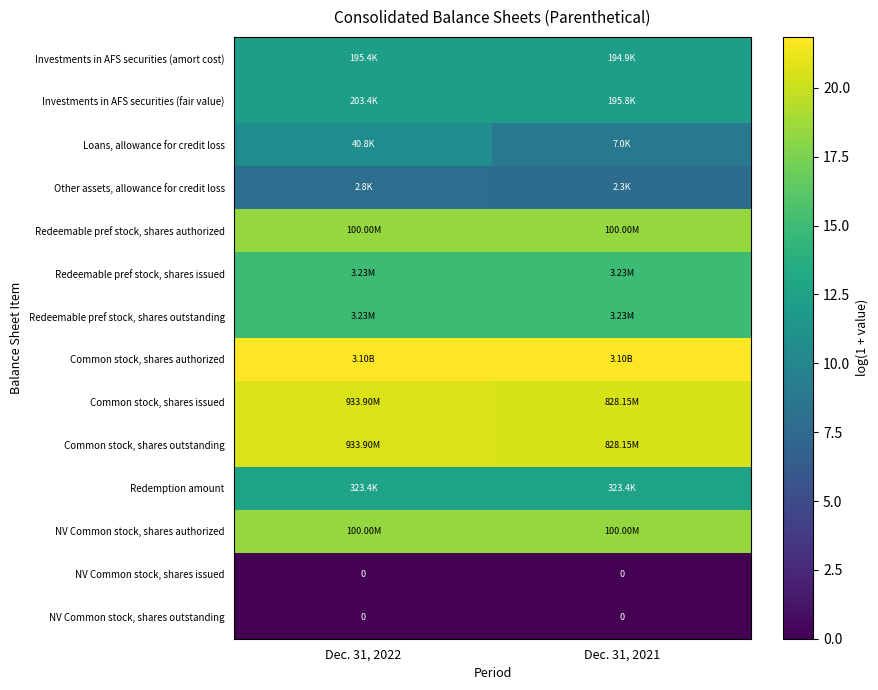

The value of Loans, allowance for credit loss at Dec. 31, 2021 is 8.9. True or false?

True